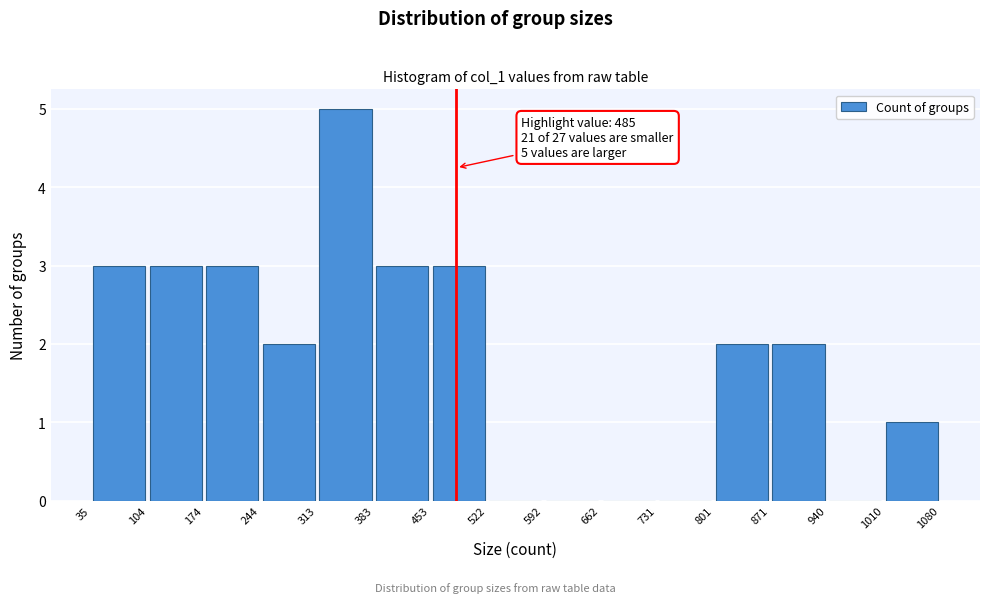

Which range on the x-axis has the tallest bar?

313 to 383